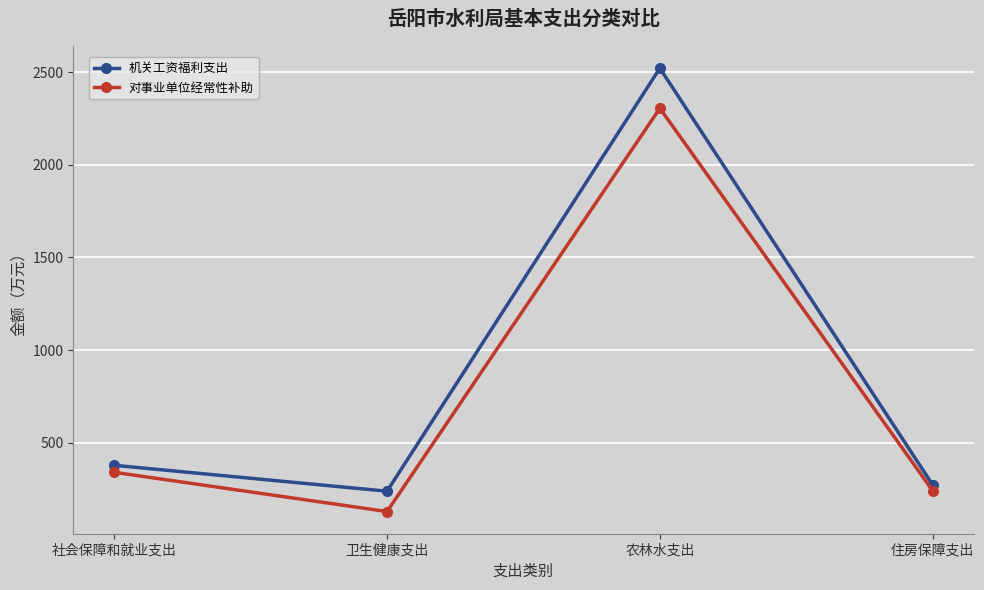

At 农林水支出, list the series in order from smallest to largest.

对事业单位经常性补助, 机关工资福利支出